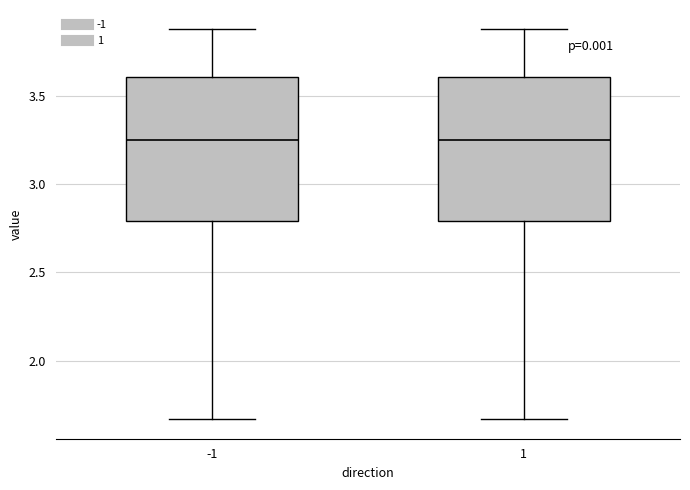

Reading left to right, read every box against the y-axis: the position of its median line, the range the box covers, and the ends of its whiskers. The values are not printed on the chart, so give them approximately, as read against the axis.

-1: median 3.25, box 2.80 to 3.60, whiskers 1.65 to 3.90
1: median 3.25, box 2.80 to 3.60, whiskers 1.65 to 3.90